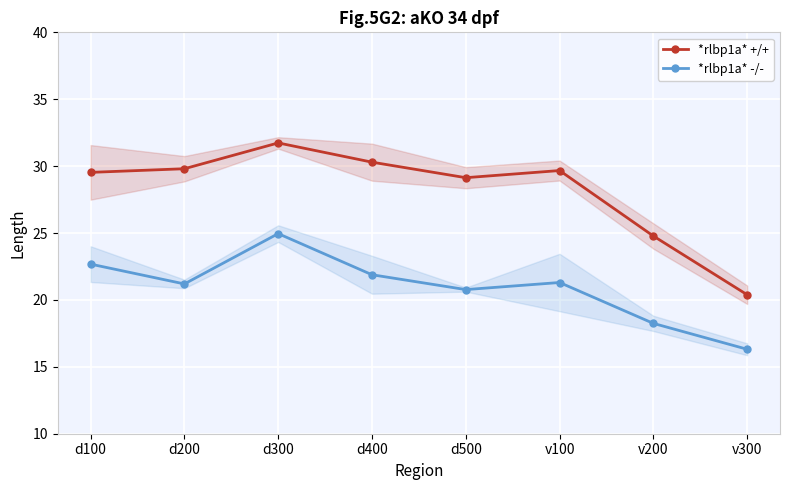

Reading left to right, transcribe all the data shown in this chart.

*rlbp1a* +/+: 29.5	29.8	31.7	30.3	29.1	29.7	24.8	20.4
*rlbp1a* -/-: 22.7	21.2	25.0	21.9	20.8	21.3	18.2	16.3